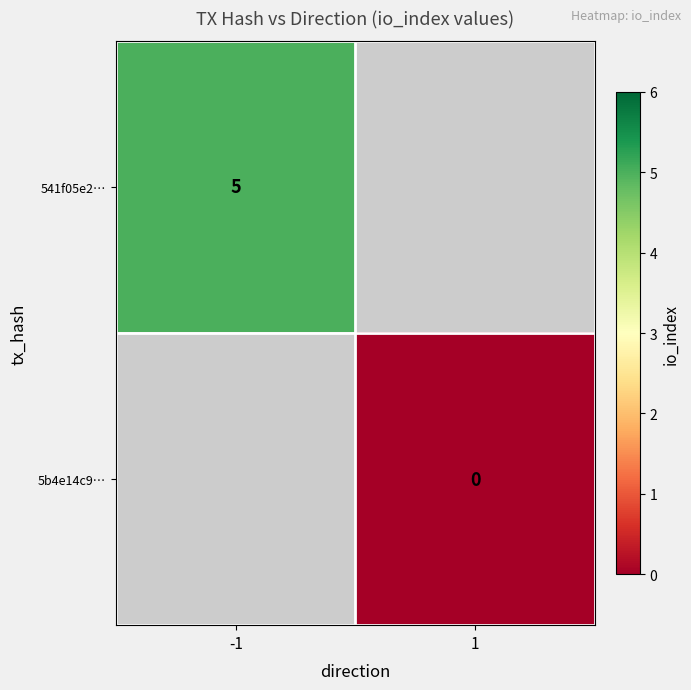

The 541f05e2… series shows 5 at -1. True or false?

True